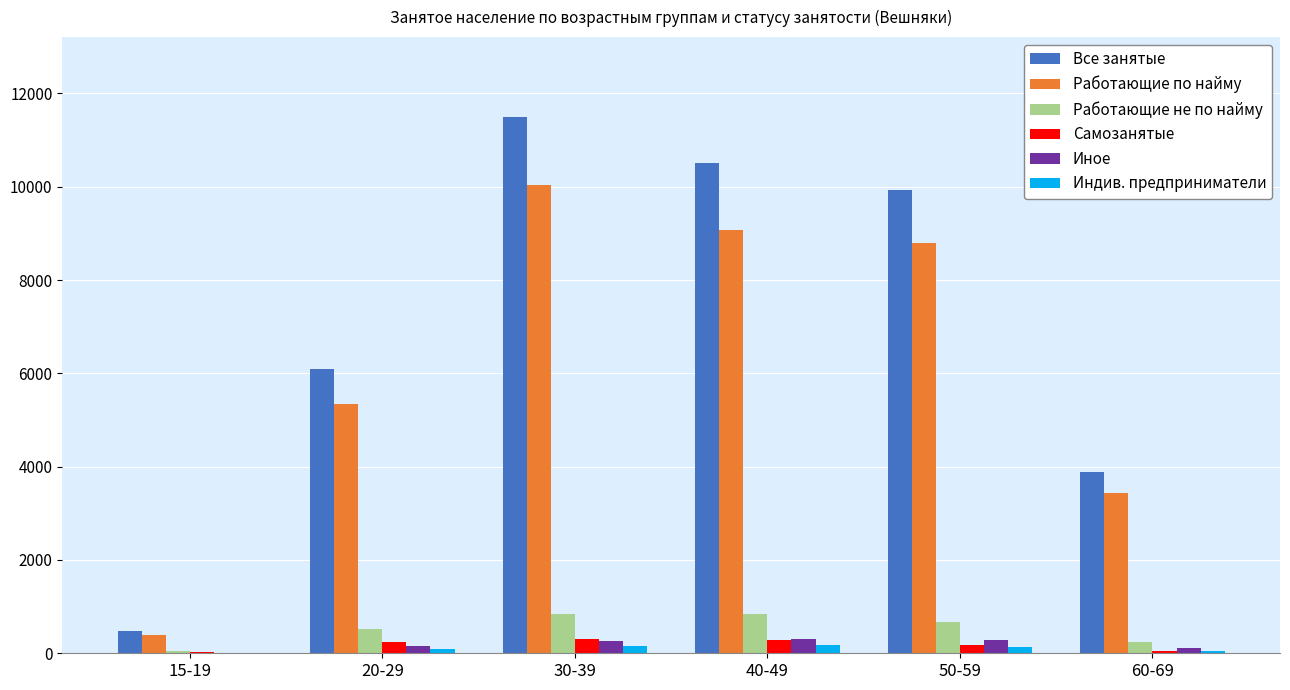

Which series has the largest total across all categories?

Все занятые